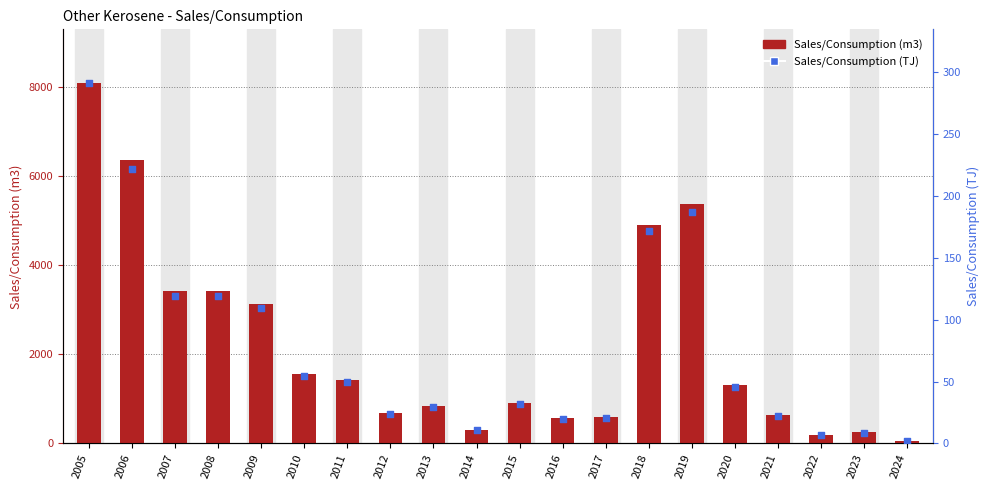

At how many categories does at least one series exceed 6031?

2